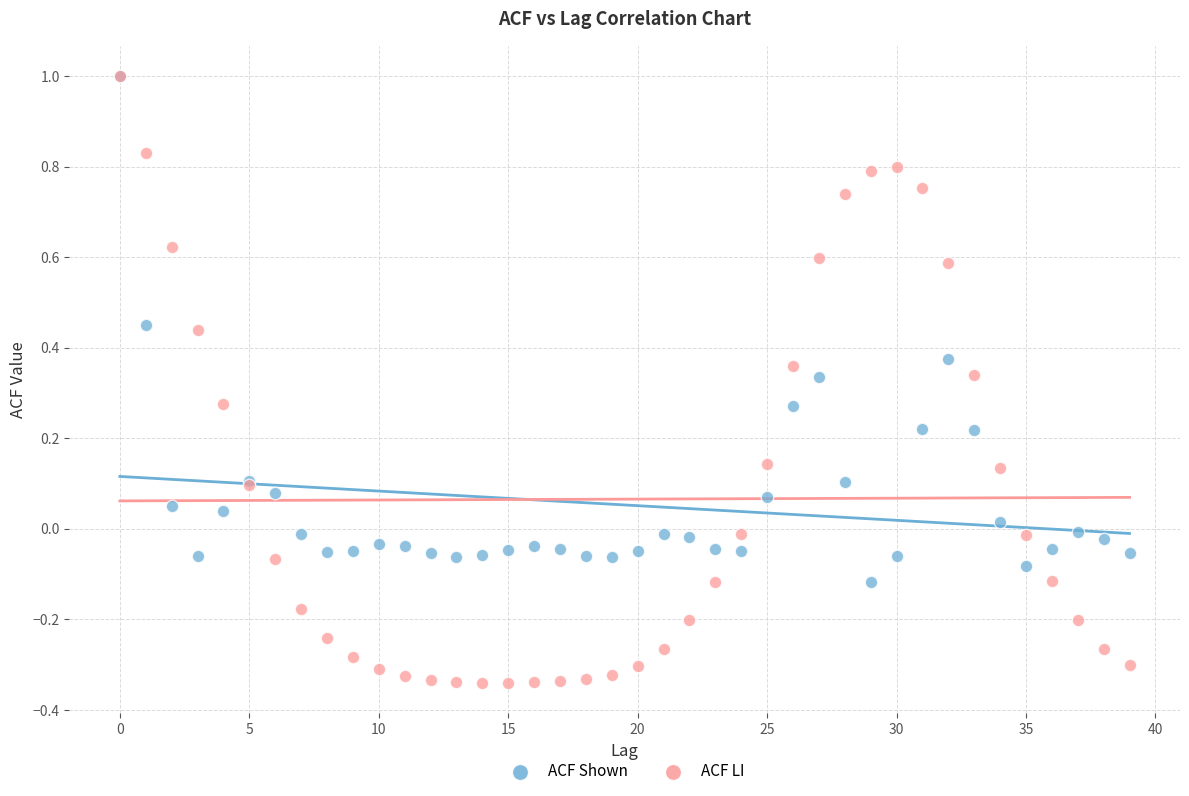

Which series has the largest Y range (max minus min)?

ACF LI